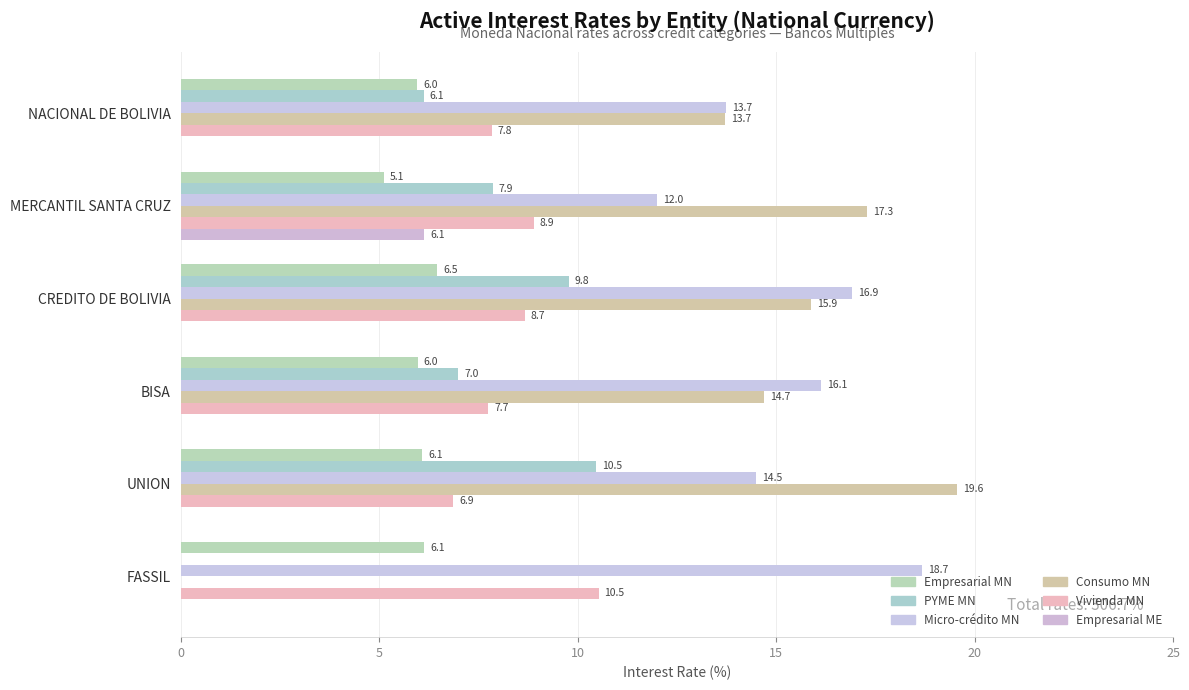

Count the number of data series in this chart.

6